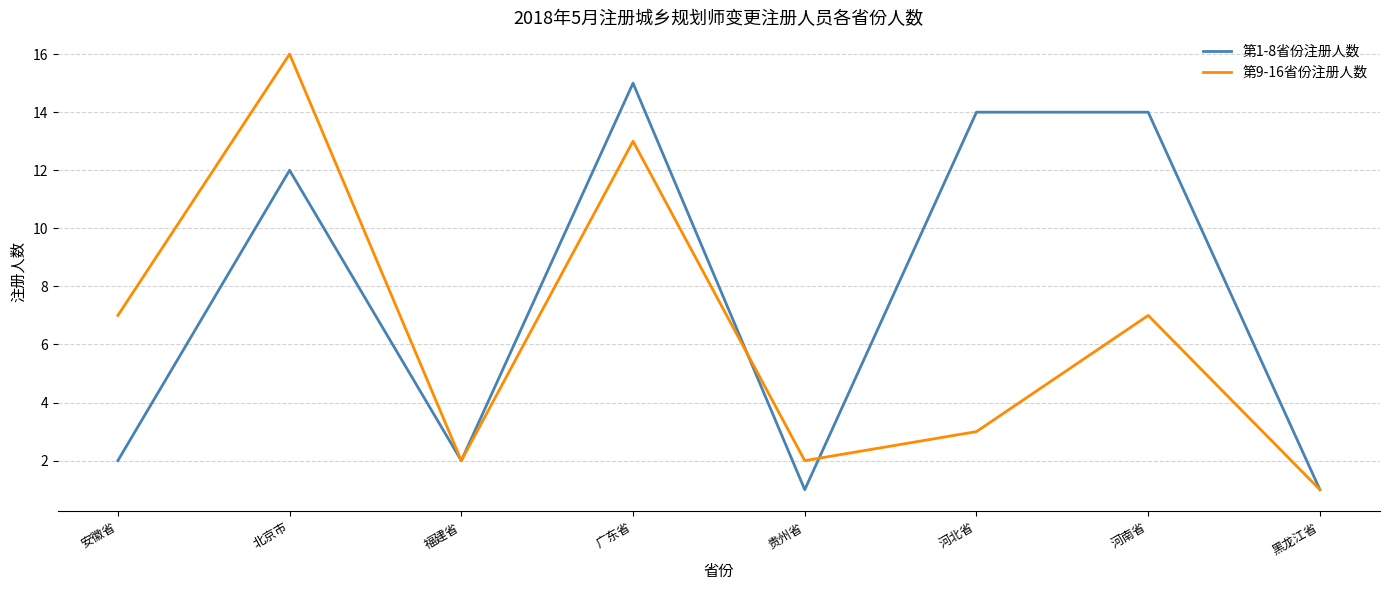

What is the difference between the 第1-8省份注册人数 values at 河南省 and 广东省?

1